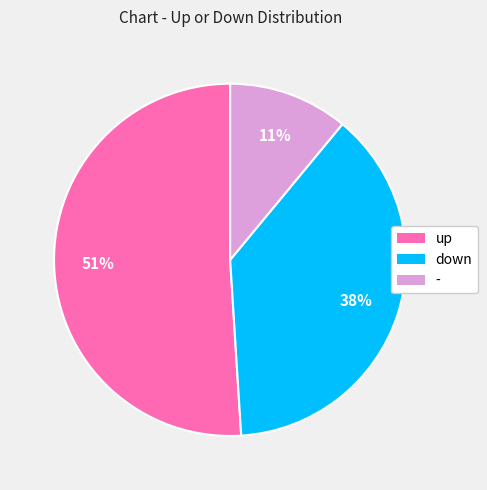

What percentage is the down slice, to the nearest percent?

38%